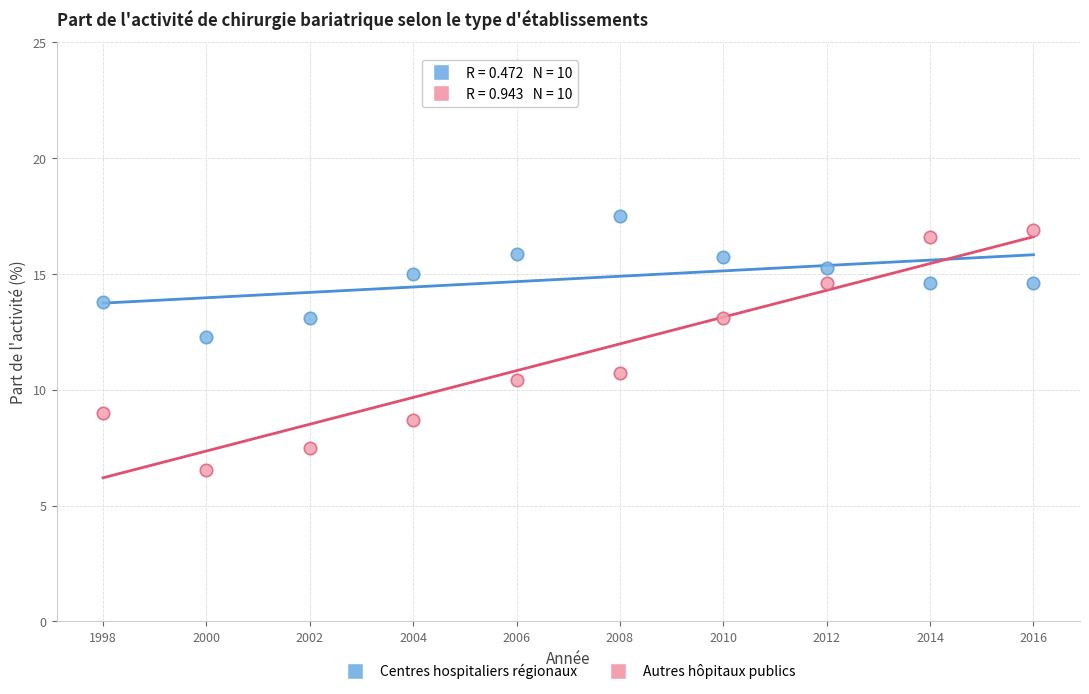

Which series has the widest spread of Y values?

Autres hôpitaux publics